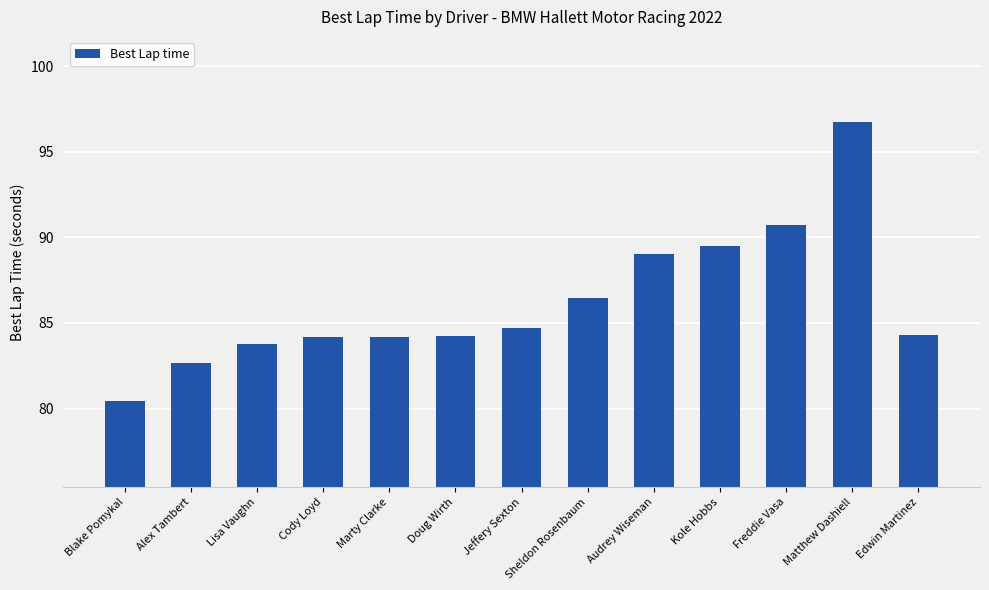

Between Alex Tambert and Sheldon Rosenbaum, which is larger?

Sheldon Rosenbaum